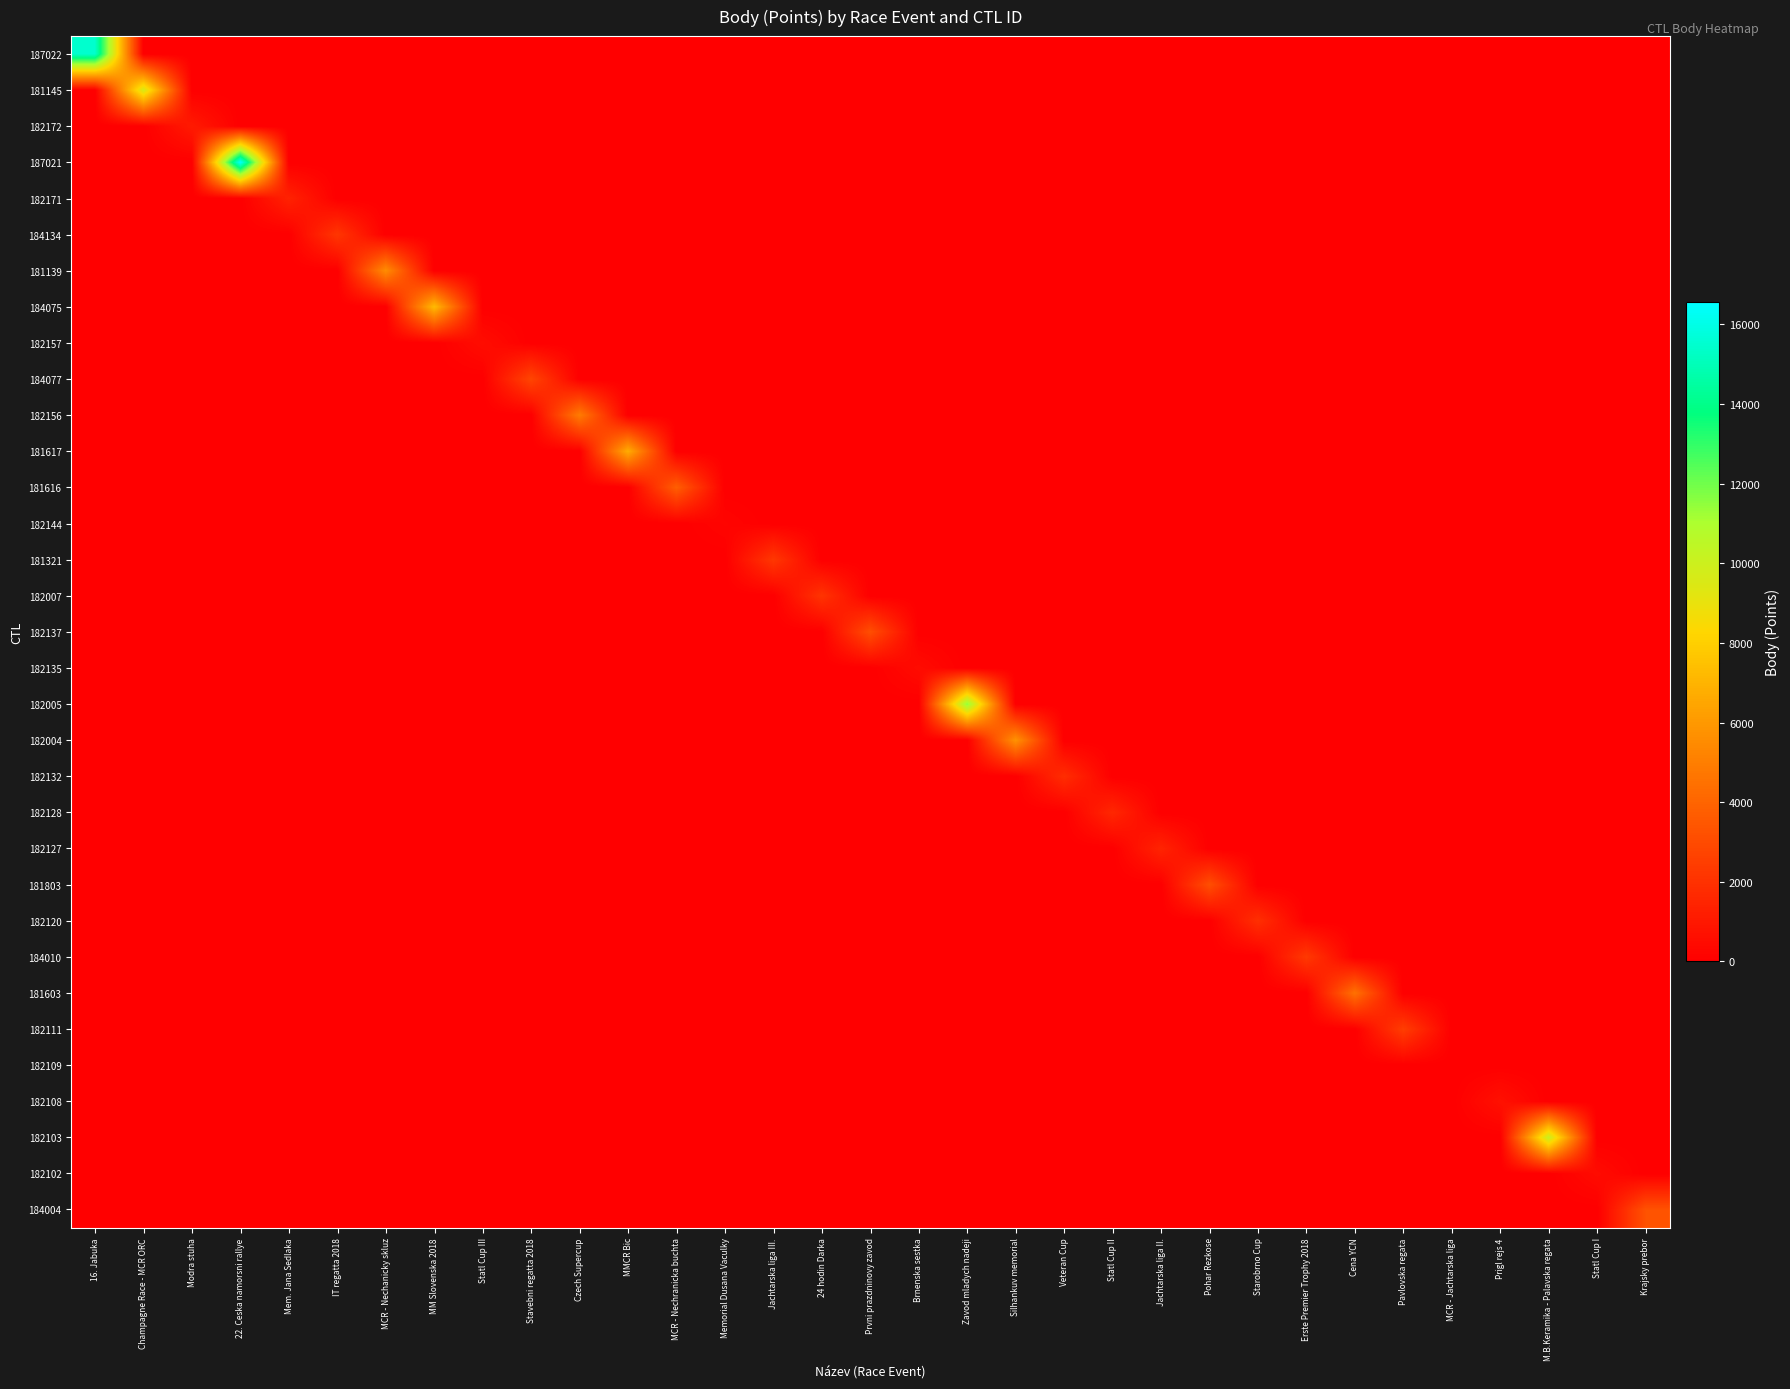

Reading right to left, list all the values displayed in this chart.

187022: Krajsky prebor=0	Statl Cup I=0	M.B.Keramika - Palavska regata=0	Prigl rejs 4=0	MCR - Jachtarska liga=0	Pavlovska regata=0	Cena YCN=0	Erste Premier Trophy 2018=0	Starobrno Cup=0	Pohar Rezkose=0	Jachtarska liga II.=0	Statl Cup II=0	Veteran Cup=0	Silhankuv memorial=0	Zavod mladych nadeji=0	Brnenska sestka=0	Prvni prazdninovy zavod=0	24 hodin Darka=0	Jachtarska liga III.=0	Memorial Dusana Vaculky=0	MCR - Nechranicka buchta=0	MMCR Bic=0	Czech Supercup=0	Stavebni regatta 2018=0	Statl Cup III=0	MM Slovenska 2018=0	MCR - Nechanicky skluz=0	IT regatta 2018=0	Mem. Jana Sedlaka=0	22. Ceska namorsni rallye=0	Modra stuha=0	Champagne Race - MCR ORC=0	16. Jabuka=15482
181145: Krajsky prebor=0	Statl Cup I=0	M.B.Keramika - Palavska regata=0	Prigl rejs 4=0	MCR - Jachtarska liga=0	Pavlovska regata=0	Cena YCN=0	Erste Premier Trophy 2018=0	Starobrno Cup=0	Pohar Rezkose=0	Jachtarska liga II.=0	Statl Cup II=0	Veteran Cup=0	Silhankuv memorial=0	Zavod mladych nadeji=0	Brnenska sestka=0	Prvni prazdninovy zavod=0	24 hodin Darka=0	Jachtarska liga III.=0	Memorial Dusana Vaculky=0	MCR - Nechranicka buchta=0	MMCR Bic=0	Czech Supercup=0	Stavebni regatta 2018=0	Statl Cup III=0	MM Slovenska 2018=0	MCR - Nechanicky skluz=0	IT regatta 2018=0	Mem. Jana Sedlaka=0	22. Ceska namorsni rallye=0	Modra stuha=0	Champagne Race - MCR ORC=9600	16. Jabuka=0
182172: Krajsky prebor=0	Statl Cup I=0	M.B.Keramika - Palavska regata=0	Prigl rejs 4=0	MCR - Jachtarska liga=0	Pavlovska regata=0	Cena YCN=0	Erste Premier Trophy 2018=0	Starobrno Cup=0	Pohar Rezkose=0	Jachtarska liga II.=0	Statl Cup II=0	Veteran Cup=0	Silhankuv memorial=0	Zavod mladych nadeji=0	Brnenska sestka=0	Prvni prazdninovy zavod=0	24 hodin Darka=0	Jachtarska liga III.=0	Memorial Dusana Vaculky=0	MCR - Nechranicka buchta=0	MMCR Bic=0	Czech Supercup=0	Stavebni regatta 2018=0	Statl Cup III=0	MM Slovenska 2018=0	MCR - Nechanicky skluz=0	IT regatta 2018=0	Mem. Jana Sedlaka=0	22. Ceska namorsni rallye=0	Modra stuha=1086	Champagne Race - MCR ORC=0	16. Jabuka=0
187021: Krajsky prebor=0	Statl Cup I=0	M.B.Keramika - Palavska regata=0	Prigl rejs 4=0	MCR - Jachtarska liga=0	Pavlovska regata=0	Cena YCN=0	Erste Premier Trophy 2018=0	Starobrno Cup=0	Pohar Rezkose=0	Jachtarska liga II.=0	Statl Cup II=0	Veteran Cup=0	Silhankuv memorial=0	Zavod mladych nadeji=0	Brnenska sestka=0	Prvni prazdninovy zavod=0	24 hodin Darka=0	Jachtarska liga III.=0	Memorial Dusana Vaculky=0	MCR - Nechranicka buchta=0	MMCR Bic=0	Czech Supercup=0	Stavebni regatta 2018=0	Statl Cup III=0	MM Slovenska 2018=0	MCR - Nechanicky skluz=0	IT regatta 2018=0	Mem. Jana Sedlaka=0	22. Ceska namorsni rallye=16557	Modra stuha=0	Champagne Race - MCR ORC=0	16. Jabuka=0
182171: Krajsky prebor=0	Statl Cup I=0	M.B.Keramika - Palavska regata=0	Prigl rejs 4=0	MCR - Jachtarska liga=0	Pavlovska regata=0	Cena YCN=0	Erste Premier Trophy 2018=0	Starobrno Cup=0	Pohar Rezkose=0	Jachtarska liga II.=0	Statl Cup II=0	Veteran Cup=0	Silhankuv memorial=0	Zavod mladych nadeji=0	Brnenska sestka=0	Prvni prazdninovy zavod=0	24 hodin Darka=0	Jachtarska liga III.=0	Memorial Dusana Vaculky=0	MCR - Nechranicka buchta=0	MMCR Bic=0	Czech Supercup=0	Stavebni regatta 2018=0	Statl Cup III=0	MM Slovenska 2018=0	MCR - Nechanicky skluz=0	IT regatta 2018=0	Mem. Jana Sedlaka=1407	22. Ceska namorsni rallye=0	Modra stuha=0	Champagne Race - MCR ORC=0	16. Jabuka=0
184134: Krajsky prebor=0	Statl Cup I=0	M.B.Keramika - Palavska regata=0	Prigl rejs 4=0	MCR - Jachtarska liga=0	Pavlovska regata=0	Cena YCN=0	Erste Premier Trophy 2018=0	Starobrno Cup=0	Pohar Rezkose=0	Jachtarska liga II.=0	Statl Cup II=0	Veteran Cup=0	Silhankuv memorial=0	Zavod mladych nadeji=0	Brnenska sestka=0	Prvni prazdninovy zavod=0	24 hodin Darka=0	Jachtarska liga III.=0	Memorial Dusana Vaculky=0	MCR - Nechranicka buchta=0	MMCR Bic=0	Czech Supercup=0	Stavebni regatta 2018=0	Statl Cup III=0	MM Slovenska 2018=0	MCR - Nechanicky skluz=0	IT regatta 2018=2193	Mem. Jana Sedlaka=0	22. Ceska namorsni rallye=0	Modra stuha=0	Champagne Race - MCR ORC=0	16. Jabuka=0
181139: Krajsky prebor=0	Statl Cup I=0	M.B.Keramika - Palavska regata=0	Prigl rejs 4=0	MCR - Jachtarska liga=0	Pavlovska regata=0	Cena YCN=0	Erste Premier Trophy 2018=0	Starobrno Cup=0	Pohar Rezkose=0	Jachtarska liga II.=0	Statl Cup II=0	Veteran Cup=0	Silhankuv memorial=0	Zavod mladych nadeji=0	Brnenska sestka=0	Prvni prazdninovy zavod=0	24 hodin Darka=0	Jachtarska liga III.=0	Memorial Dusana Vaculky=0	MCR - Nechranicka buchta=0	MMCR Bic=0	Czech Supercup=0	Stavebni regatta 2018=0	Statl Cup III=0	MM Slovenska 2018=0	MCR - Nechanicky skluz=5570	IT regatta 2018=0	Mem. Jana Sedlaka=0	22. Ceska namorsni rallye=0	Modra stuha=0	Champagne Race - MCR ORC=0	16. Jabuka=0
184075: Krajsky prebor=0	Statl Cup I=0	M.B.Keramika - Palavska regata=0	Prigl rejs 4=0	MCR - Jachtarska liga=0	Pavlovska regata=0	Cena YCN=0	Erste Premier Trophy 2018=0	Starobrno Cup=0	Pohar Rezkose=0	Jachtarska liga II.=0	Statl Cup II=0	Veteran Cup=0	Silhankuv memorial=0	Zavod mladych nadeji=0	Brnenska sestka=0	Prvni prazdninovy zavod=0	24 hodin Darka=0	Jachtarska liga III.=0	Memorial Dusana Vaculky=0	MCR - Nechranicka buchta=0	MMCR Bic=0	Czech Supercup=0	Stavebni regatta 2018=0	Statl Cup III=0	MM Slovenska 2018=7274	MCR - Nechanicky skluz=0	IT regatta 2018=0	Mem. Jana Sedlaka=0	22. Ceska namorsni rallye=0	Modra stuha=0	Champagne Race - MCR ORC=0	16. Jabuka=0
182157: Krajsky prebor=0	Statl Cup I=0	M.B.Keramika - Palavska regata=0	Prigl rejs 4=0	MCR - Jachtarska liga=0	Pavlovska regata=0	Cena YCN=0	Erste Premier Trophy 2018=0	Starobrno Cup=0	Pohar Rezkose=0	Jachtarska liga II.=0	Statl Cup II=0	Veteran Cup=0	Silhankuv memorial=0	Zavod mladych nadeji=0	Brnenska sestka=0	Prvni prazdninovy zavod=0	24 hodin Darka=0	Jachtarska liga III.=0	Memorial Dusana Vaculky=0	MCR - Nechranicka buchta=0	MMCR Bic=0	Czech Supercup=0	Stavebni regatta 2018=0	Statl Cup III=554	MM Slovenska 2018=0	MCR - Nechanicky skluz=0	IT regatta 2018=0	Mem. Jana Sedlaka=0	22. Ceska namorsni rallye=0	Modra stuha=0	Champagne Race - MCR ORC=0	16. Jabuka=0
184077: Krajsky prebor=0	Statl Cup I=0	M.B.Keramika - Palavska regata=0	Prigl rejs 4=0	MCR - Jachtarska liga=0	Pavlovska regata=0	Cena YCN=0	Erste Premier Trophy 2018=0	Starobrno Cup=0	Pohar Rezkose=0	Jachtarska liga II.=0	Statl Cup II=0	Veteran Cup=0	Silhankuv memorial=0	Zavod mladych nadeji=0	Brnenska sestka=0	Prvni prazdninovy zavod=0	24 hodin Darka=0	Jachtarska liga III.=0	Memorial Dusana Vaculky=0	MCR - Nechranicka buchta=0	MMCR Bic=0	Czech Supercup=0	Stavebni regatta 2018=2812	Statl Cup III=0	MM Slovenska 2018=0	MCR - Nechanicky skluz=0	IT regatta 2018=0	Mem. Jana Sedlaka=0	22. Ceska namorsni rallye=0	Modra stuha=0	Champagne Race - MCR ORC=0	16. Jabuka=0
182156: Krajsky prebor=0	Statl Cup I=0	M.B.Keramika - Palavska regata=0	Prigl rejs 4=0	MCR - Jachtarska liga=0	Pavlovska regata=0	Cena YCN=0	Erste Premier Trophy 2018=0	Starobrno Cup=0	Pohar Rezkose=0	Jachtarska liga II.=0	Statl Cup II=0	Veteran Cup=0	Silhankuv memorial=0	Zavod mladych nadeji=0	Brnenska sestka=0	Prvni prazdninovy zavod=0	24 hodin Darka=0	Jachtarska liga III.=0	Memorial Dusana Vaculky=0	MCR - Nechranicka buchta=0	MMCR Bic=0	Czech Supercup=4921	Stavebni regatta 2018=0	Statl Cup III=0	MM Slovenska 2018=0	MCR - Nechanicky skluz=0	IT regatta 2018=0	Mem. Jana Sedlaka=0	22. Ceska namorsni rallye=0	Modra stuha=0	Champagne Race - MCR ORC=0	16. Jabuka=0
181617: Krajsky prebor=0	Statl Cup I=0	M.B.Keramika - Palavska regata=0	Prigl rejs 4=0	MCR - Jachtarska liga=0	Pavlovska regata=0	Cena YCN=0	Erste Premier Trophy 2018=0	Starobrno Cup=0	Pohar Rezkose=0	Jachtarska liga II.=0	Statl Cup II=0	Veteran Cup=0	Silhankuv memorial=0	Zavod mladych nadeji=0	Brnenska sestka=0	Prvni prazdninovy zavod=0	24 hodin Darka=0	Jachtarska liga III.=0	Memorial Dusana Vaculky=0	MCR - Nechranicka buchta=0	MMCR Bic=6741	Czech Supercup=0	Stavebni regatta 2018=0	Statl Cup III=0	MM Slovenska 2018=0	MCR - Nechanicky skluz=0	IT regatta 2018=0	Mem. Jana Sedlaka=0	22. Ceska namorsni rallye=0	Modra stuha=0	Champagne Race - MCR ORC=0	16. Jabuka=0
181616: Krajsky prebor=0	Statl Cup I=0	M.B.Keramika - Palavska regata=0	Prigl rejs 4=0	MCR - Jachtarska liga=0	Pavlovska regata=0	Cena YCN=0	Erste Premier Trophy 2018=0	Starobrno Cup=0	Pohar Rezkose=0	Jachtarska liga II.=0	Statl Cup II=0	Veteran Cup=0	Silhankuv memorial=0	Zavod mladych nadeji=0	Brnenska sestka=0	Prvni prazdninovy zavod=0	24 hodin Darka=0	Jachtarska liga III.=0	Memorial Dusana Vaculky=0	MCR - Nechranicka buchta=3782	MMCR Bic=0	Czech Supercup=0	Stavebni regatta 2018=0	Statl Cup III=0	MM Slovenska 2018=0	MCR - Nechanicky skluz=0	IT regatta 2018=0	Mem. Jana Sedlaka=0	22. Ceska namorsni rallye=0	Modra stuha=0	Champagne Race - MCR ORC=0	16. Jabuka=0
182144: Krajsky prebor=0	Statl Cup I=0	M.B.Keramika - Palavska regata=0	Prigl rejs 4=0	MCR - Jachtarska liga=0	Pavlovska regata=0	Cena YCN=0	Erste Premier Trophy 2018=0	Starobrno Cup=0	Pohar Rezkose=0	Jachtarska liga II.=0	Statl Cup II=0	Veteran Cup=0	Silhankuv memorial=0	Zavod mladych nadeji=0	Brnenska sestka=0	Prvni prazdninovy zavod=0	24 hodin Darka=0	Jachtarska liga III.=0	Memorial Dusana Vaculky=210	MCR - Nechranicka buchta=0	MMCR Bic=0	Czech Supercup=0	Stavebni regatta 2018=0	Statl Cup III=0	MM Slovenska 2018=0	MCR - Nechanicky skluz=0	IT regatta 2018=0	Mem. Jana Sedlaka=0	22. Ceska namorsni rallye=0	Modra stuha=0	Champagne Race - MCR ORC=0	16. Jabuka=0
181321: Krajsky prebor=0	Statl Cup I=0	M.B.Keramika - Palavska regata=0	Prigl rejs 4=0	MCR - Jachtarska liga=0	Pavlovska regata=0	Cena YCN=0	Erste Premier Trophy 2018=0	Starobrno Cup=0	Pohar Rezkose=0	Jachtarska liga II.=0	Statl Cup II=0	Veteran Cup=0	Silhankuv memorial=0	Zavod mladych nadeji=0	Brnenska sestka=0	Prvni prazdninovy zavod=0	24 hodin Darka=0	Jachtarska liga III.=2260	Memorial Dusana Vaculky=0	MCR - Nechranicka buchta=0	MMCR Bic=0	Czech Supercup=0	Stavebni regatta 2018=0	Statl Cup III=0	MM Slovenska 2018=0	MCR - Nechanicky skluz=0	IT regatta 2018=0	Mem. Jana Sedlaka=0	22. Ceska namorsni rallye=0	Modra stuha=0	Champagne Race - MCR ORC=0	16. Jabuka=0
182007: Krajsky prebor=0	Statl Cup I=0	M.B.Keramika - Palavska regata=0	Prigl rejs 4=0	MCR - Jachtarska liga=0	Pavlovska regata=0	Cena YCN=0	Erste Premier Trophy 2018=0	Starobrno Cup=0	Pohar Rezkose=0	Jachtarska liga II.=0	Statl Cup II=0	Veteran Cup=0	Silhankuv memorial=0	Zavod mladych nadeji=0	Brnenska sestka=0	Prvni prazdninovy zavod=0	24 hodin Darka=2109	Jachtarska liga III.=0	Memorial Dusana Vaculky=0	MCR - Nechranicka buchta=0	MMCR Bic=0	Czech Supercup=0	Stavebni regatta 2018=0	Statl Cup III=0	MM Slovenska 2018=0	MCR - Nechanicky skluz=0	IT regatta 2018=0	Mem. Jana Sedlaka=0	22. Ceska namorsni rallye=0	Modra stuha=0	Champagne Race - MCR ORC=0	16. Jabuka=0
182137: Krajsky prebor=0	Statl Cup I=0	M.B.Keramika - Palavska regata=0	Prigl rejs 4=0	MCR - Jachtarska liga=0	Pavlovska regata=0	Cena YCN=0	Erste Premier Trophy 2018=0	Starobrno Cup=0	Pohar Rezkose=0	Jachtarska liga II.=0	Statl Cup II=0	Veteran Cup=0	Silhankuv memorial=0	Zavod mladych nadeji=0	Brnenska sestka=0	Prvni prazdninovy zavod=3166	24 hodin Darka=0	Jachtarska liga III.=0	Memorial Dusana Vaculky=0	MCR - Nechranicka buchta=0	MMCR Bic=0	Czech Supercup=0	Stavebni regatta 2018=0	Statl Cup III=0	MM Slovenska 2018=0	MCR - Nechanicky skluz=0	IT regatta 2018=0	Mem. Jana Sedlaka=0	22. Ceska namorsni rallye=0	Modra stuha=0	Champagne Race - MCR ORC=0	16. Jabuka=0
182135: Krajsky prebor=0	Statl Cup I=0	M.B.Keramika - Palavska regata=0	Prigl rejs 4=0	MCR - Jachtarska liga=0	Pavlovska regata=0	Cena YCN=0	Erste Premier Trophy 2018=0	Starobrno Cup=0	Pohar Rezkose=0	Jachtarska liga II.=0	Statl Cup II=0	Veteran Cup=0	Silhankuv memorial=0	Zavod mladych nadeji=0	Brnenska sestka=499	Prvni prazdninovy zavod=0	24 hodin Darka=0	Jachtarska liga III.=0	Memorial Dusana Vaculky=0	MCR - Nechranicka buchta=0	MMCR Bic=0	Czech Supercup=0	Stavebni regatta 2018=0	Statl Cup III=0	MM Slovenska 2018=0	MCR - Nechanicky skluz=0	IT regatta 2018=0	Mem. Jana Sedlaka=0	22. Ceska namorsni rallye=0	Modra stuha=0	Champagne Race - MCR ORC=0	16. Jabuka=0
182005: Krajsky prebor=0	Statl Cup I=0	M.B.Keramika - Palavska regata=0	Prigl rejs 4=0	MCR - Jachtarska liga=0	Pavlovska regata=0	Cena YCN=0	Erste Premier Trophy 2018=0	Starobrno Cup=0	Pohar Rezkose=0	Jachtarska liga II.=0	Statl Cup II=0	Veteran Cup=0	Silhankuv memorial=0	Zavod mladych nadeji=11515	Brnenska sestka=0	Prvni prazdninovy zavod=0	24 hodin Darka=0	Jachtarska liga III.=0	Memorial Dusana Vaculky=0	MCR - Nechranicka buchta=0	MMCR Bic=0	Czech Supercup=0	Stavebni regatta 2018=0	Statl Cup III=0	MM Slovenska 2018=0	MCR - Nechanicky skluz=0	IT regatta 2018=0	Mem. Jana Sedlaka=0	22. Ceska namorsni rallye=0	Modra stuha=0	Champagne Race - MCR ORC=0	16. Jabuka=0
182004: Krajsky prebor=0	Statl Cup I=0	M.B.Keramika - Palavska regata=0	Prigl rejs 4=0	MCR - Jachtarska liga=0	Pavlovska regata=0	Cena YCN=0	Erste Premier Trophy 2018=0	Starobrno Cup=0	Pohar Rezkose=0	Jachtarska liga II.=0	Statl Cup II=0	Veteran Cup=0	Silhankuv memorial=5796	Zavod mladych nadeji=0	Brnenska sestka=0	Prvni prazdninovy zavod=0	24 hodin Darka=0	Jachtarska liga III.=0	Memorial Dusana Vaculky=0	MCR - Nechranicka buchta=0	MMCR Bic=0	Czech Supercup=0	Stavebni regatta 2018=0	Statl Cup III=0	MM Slovenska 2018=0	MCR - Nechanicky skluz=0	IT regatta 2018=0	Mem. Jana Sedlaka=0	22. Ceska namorsni rallye=0	Modra stuha=0	Champagne Race - MCR ORC=0	16. Jabuka=0
182132: Krajsky prebor=0	Statl Cup I=0	M.B.Keramika - Palavska regata=0	Prigl rejs 4=0	MCR - Jachtarska liga=0	Pavlovska regata=0	Cena YCN=0	Erste Premier Trophy 2018=0	Starobrno Cup=0	Pohar Rezkose=0	Jachtarska liga II.=0	Statl Cup II=0	Veteran Cup=1839	Silhankuv memorial=0	Zavod mladych nadeji=0	Brnenska sestka=0	Prvni prazdninovy zavod=0	24 hodin Darka=0	Jachtarska liga III.=0	Memorial Dusana Vaculky=0	MCR - Nechranicka buchta=0	MMCR Bic=0	Czech Supercup=0	Stavebni regatta 2018=0	Statl Cup III=0	MM Slovenska 2018=0	MCR - Nechanicky skluz=0	IT regatta 2018=0	Mem. Jana Sedlaka=0	22. Ceska namorsni rallye=0	Modra stuha=0	Champagne Race - MCR ORC=0	16. Jabuka=0
182128: Krajsky prebor=0	Statl Cup I=0	M.B.Keramika - Palavska regata=0	Prigl rejs 4=0	MCR - Jachtarska liga=0	Pavlovska regata=0	Cena YCN=0	Erste Premier Trophy 2018=0	Starobrno Cup=0	Pohar Rezkose=0	Jachtarska liga II.=0	Statl Cup II=1600	Veteran Cup=0	Silhankuv memorial=0	Zavod mladych nadeji=0	Brnenska sestka=0	Prvni prazdninovy zavod=0	24 hodin Darka=0	Jachtarska liga III.=0	Memorial Dusana Vaculky=0	MCR - Nechranicka buchta=0	MMCR Bic=0	Czech Supercup=0	Stavebni regatta 2018=0	Statl Cup III=0	MM Slovenska 2018=0	MCR - Nechanicky skluz=0	IT regatta 2018=0	Mem. Jana Sedlaka=0	22. Ceska namorsni rallye=0	Modra stuha=0	Champagne Race - MCR ORC=0	16. Jabuka=0
182127: Krajsky prebor=0	Statl Cup I=0	M.B.Keramika - Palavska regata=0	Prigl rejs 4=0	MCR - Jachtarska liga=0	Pavlovska regata=0	Cena YCN=0	Erste Premier Trophy 2018=0	Starobrno Cup=0	Pohar Rezkose=0	Jachtarska liga II.=1471	Statl Cup II=0	Veteran Cup=0	Silhankuv memorial=0	Zavod mladych nadeji=0	Brnenska sestka=0	Prvni prazdninovy zavod=0	24 hodin Darka=0	Jachtarska liga III.=0	Memorial Dusana Vaculky=0	MCR - Nechranicka buchta=0	MMCR Bic=0	Czech Supercup=0	Stavebni regatta 2018=0	Statl Cup III=0	MM Slovenska 2018=0	MCR - Nechanicky skluz=0	IT regatta 2018=0	Mem. Jana Sedlaka=0	22. Ceska namorsni rallye=0	Modra stuha=0	Champagne Race - MCR ORC=0	16. Jabuka=0
181803: Krajsky prebor=0	Statl Cup I=0	M.B.Keramika - Palavska regata=0	Prigl rejs 4=0	MCR - Jachtarska liga=0	Pavlovska regata=0	Cena YCN=0	Erste Premier Trophy 2018=0	Starobrno Cup=0	Pohar Rezkose=3172	Jachtarska liga II.=0	Statl Cup II=0	Veteran Cup=0	Silhankuv memorial=0	Zavod mladych nadeji=0	Brnenska sestka=0	Prvni prazdninovy zavod=0	24 hodin Darka=0	Jachtarska liga III.=0	Memorial Dusana Vaculky=0	MCR - Nechranicka buchta=0	MMCR Bic=0	Czech Supercup=0	Stavebni regatta 2018=0	Statl Cup III=0	MM Slovenska 2018=0	MCR - Nechanicky skluz=0	IT regatta 2018=0	Mem. Jana Sedlaka=0	22. Ceska namorsni rallye=0	Modra stuha=0	Champagne Race - MCR ORC=0	16. Jabuka=0
182120: Krajsky prebor=0	Statl Cup I=0	M.B.Keramika - Palavska regata=0	Prigl rejs 4=0	MCR - Jachtarska liga=0	Pavlovska regata=0	Cena YCN=0	Erste Premier Trophy 2018=0	Starobrno Cup=1925	Pohar Rezkose=0	Jachtarska liga II.=0	Statl Cup II=0	Veteran Cup=0	Silhankuv memorial=0	Zavod mladych nadeji=0	Brnenska sestka=0	Prvni prazdninovy zavod=0	24 hodin Darka=0	Jachtarska liga III.=0	Memorial Dusana Vaculky=0	MCR - Nechranicka buchta=0	MMCR Bic=0	Czech Supercup=0	Stavebni regatta 2018=0	Statl Cup III=0	MM Slovenska 2018=0	MCR - Nechanicky skluz=0	IT regatta 2018=0	Mem. Jana Sedlaka=0	22. Ceska namorsni rallye=0	Modra stuha=0	Champagne Race - MCR ORC=0	16. Jabuka=0
184010: Krajsky prebor=0	Statl Cup I=0	M.B.Keramika - Palavska regata=0	Prigl rejs 4=0	MCR - Jachtarska liga=0	Pavlovska regata=0	Cena YCN=0	Erste Premier Trophy 2018=2312	Starobrno Cup=0	Pohar Rezkose=0	Jachtarska liga II.=0	Statl Cup II=0	Veteran Cup=0	Silhankuv memorial=0	Zavod mladych nadeji=0	Brnenska sestka=0	Prvni prazdninovy zavod=0	24 hodin Darka=0	Jachtarska liga III.=0	Memorial Dusana Vaculky=0	MCR - Nechranicka buchta=0	MMCR Bic=0	Czech Supercup=0	Stavebni regatta 2018=0	Statl Cup III=0	MM Slovenska 2018=0	MCR - Nechanicky skluz=0	IT regatta 2018=0	Mem. Jana Sedlaka=0	22. Ceska namorsni rallye=0	Modra stuha=0	Champagne Race - MCR ORC=0	16. Jabuka=0
181603: Krajsky prebor=0	Statl Cup I=0	M.B.Keramika - Palavska regata=0	Prigl rejs 4=0	MCR - Jachtarska liga=0	Pavlovska regata=0	Cena YCN=4515	Erste Premier Trophy 2018=0	Starobrno Cup=0	Pohar Rezkose=0	Jachtarska liga II.=0	Statl Cup II=0	Veteran Cup=0	Silhankuv memorial=0	Zavod mladych nadeji=0	Brnenska sestka=0	Prvni prazdninovy zavod=0	24 hodin Darka=0	Jachtarska liga III.=0	Memorial Dusana Vaculky=0	MCR - Nechranicka buchta=0	MMCR Bic=0	Czech Supercup=0	Stavebni regatta 2018=0	Statl Cup III=0	MM Slovenska 2018=0	MCR - Nechanicky skluz=0	IT regatta 2018=0	Mem. Jana Sedlaka=0	22. Ceska namorsni rallye=0	Modra stuha=0	Champagne Race - MCR ORC=0	16. Jabuka=0
182111: Krajsky prebor=0	Statl Cup I=0	M.B.Keramika - Palavska regata=0	Prigl rejs 4=0	MCR - Jachtarska liga=0	Pavlovska regata=2494	Cena YCN=0	Erste Premier Trophy 2018=0	Starobrno Cup=0	Pohar Rezkose=0	Jachtarska liga II.=0	Statl Cup II=0	Veteran Cup=0	Silhankuv memorial=0	Zavod mladych nadeji=0	Brnenska sestka=0	Prvni prazdninovy zavod=0	24 hodin Darka=0	Jachtarska liga III.=0	Memorial Dusana Vaculky=0	MCR - Nechranicka buchta=0	MMCR Bic=0	Czech Supercup=0	Stavebni regatta 2018=0	Statl Cup III=0	MM Slovenska 2018=0	MCR - Nechanicky skluz=0	IT regatta 2018=0	Mem. Jana Sedlaka=0	22. Ceska namorsni rallye=0	Modra stuha=0	Champagne Race - MCR ORC=0	16. Jabuka=0
182109: Krajsky prebor=0	Statl Cup I=0	M.B.Keramika - Palavska regata=0	Prigl rejs 4=0	MCR - Jachtarska liga=0	Pavlovska regata=0	Cena YCN=0	Erste Premier Trophy 2018=0	Starobrno Cup=0	Pohar Rezkose=0	Jachtarska liga II.=0	Statl Cup II=0	Veteran Cup=0	Silhankuv memorial=0	Zavod mladych nadeji=0	Brnenska sestka=0	Prvni prazdninovy zavod=0	24 hodin Darka=0	Jachtarska liga III.=0	Memorial Dusana Vaculky=0	MCR - Nechranicka buchta=0	MMCR Bic=0	Czech Supercup=0	Stavebni regatta 2018=0	Statl Cup III=0	MM Slovenska 2018=0	MCR - Nechanicky skluz=0	IT regatta 2018=0	Mem. Jana Sedlaka=0	22. Ceska namorsni rallye=0	Modra stuha=0	Champagne Race - MCR ORC=0	16. Jabuka=0
182108: Krajsky prebor=0	Statl Cup I=0	M.B.Keramika - Palavska regata=0	Prigl rejs 4=703	MCR - Jachtarska liga=0	Pavlovska regata=0	Cena YCN=0	Erste Premier Trophy 2018=0	Starobrno Cup=0	Pohar Rezkose=0	Jachtarska liga II.=0	Statl Cup II=0	Veteran Cup=0	Silhankuv memorial=0	Zavod mladych nadeji=0	Brnenska sestka=0	Prvni prazdninovy zavod=0	24 hodin Darka=0	Jachtarska liga III.=0	Memorial Dusana Vaculky=0	MCR - Nechranicka buchta=0	MMCR Bic=0	Czech Supercup=0	Stavebni regatta 2018=0	Statl Cup III=0	MM Slovenska 2018=0	MCR - Nechanicky skluz=0	IT regatta 2018=0	Mem. Jana Sedlaka=0	22. Ceska namorsni rallye=0	Modra stuha=0	Champagne Race - MCR ORC=0	16. Jabuka=0
182103: Krajsky prebor=0	Statl Cup I=0	M.B.Keramika - Palavska regata=10096	Prigl rejs 4=0	MCR - Jachtarska liga=0	Pavlovska regata=0	Cena YCN=0	Erste Premier Trophy 2018=0	Starobrno Cup=0	Pohar Rezkose=0	Jachtarska liga II.=0	Statl Cup II=0	Veteran Cup=0	Silhankuv memorial=0	Zavod mladych nadeji=0	Brnenska sestka=0	Prvni prazdninovy zavod=0	24 hodin Darka=0	Jachtarska liga III.=0	Memorial Dusana Vaculky=0	MCR - Nechranicka buchta=0	MMCR Bic=0	Czech Supercup=0	Stavebni regatta 2018=0	Statl Cup III=0	MM Slovenska 2018=0	MCR - Nechanicky skluz=0	IT regatta 2018=0	Mem. Jana Sedlaka=0	22. Ceska namorsni rallye=0	Modra stuha=0	Champagne Race - MCR ORC=0	16. Jabuka=0
182102: Krajsky prebor=0	Statl Cup I=494	M.B.Keramika - Palavska regata=0	Prigl rejs 4=0	MCR - Jachtarska liga=0	Pavlovska regata=0	Cena YCN=0	Erste Premier Trophy 2018=0	Starobrno Cup=0	Pohar Rezkose=0	Jachtarska liga II.=0	Statl Cup II=0	Veteran Cup=0	Silhankuv memorial=0	Zavod mladych nadeji=0	Brnenska sestka=0	Prvni prazdninovy zavod=0	24 hodin Darka=0	Jachtarska liga III.=0	Memorial Dusana Vaculky=0	MCR - Nechranicka buchta=0	MMCR Bic=0	Czech Supercup=0	Stavebni regatta 2018=0	Statl Cup III=0	MM Slovenska 2018=0	MCR - Nechanicky skluz=0	IT regatta 2018=0	Mem. Jana Sedlaka=0	22. Ceska namorsni rallye=0	Modra stuha=0	Champagne Race - MCR ORC=0	16. Jabuka=0
184004: Krajsky prebor=3303	Statl Cup I=0	M.B.Keramika - Palavska regata=0	Prigl rejs 4=0	MCR - Jachtarska liga=0	Pavlovska regata=0	Cena YCN=0	Erste Premier Trophy 2018=0	Starobrno Cup=0	Pohar Rezkose=0	Jachtarska liga II.=0	Statl Cup II=0	Veteran Cup=0	Silhankuv memorial=0	Zavod mladych nadeji=0	Brnenska sestka=0	Prvni prazdninovy zavod=0	24 hodin Darka=0	Jachtarska liga III.=0	Memorial Dusana Vaculky=0	MCR - Nechranicka buchta=0	MMCR Bic=0	Czech Supercup=0	Stavebni regatta 2018=0	Statl Cup III=0	MM Slovenska 2018=0	MCR - Nechanicky skluz=0	IT regatta 2018=0	Mem. Jana Sedlaka=0	22. Ceska namorsni rallye=0	Modra stuha=0	Champagne Race - MCR ORC=0	16. Jabuka=0